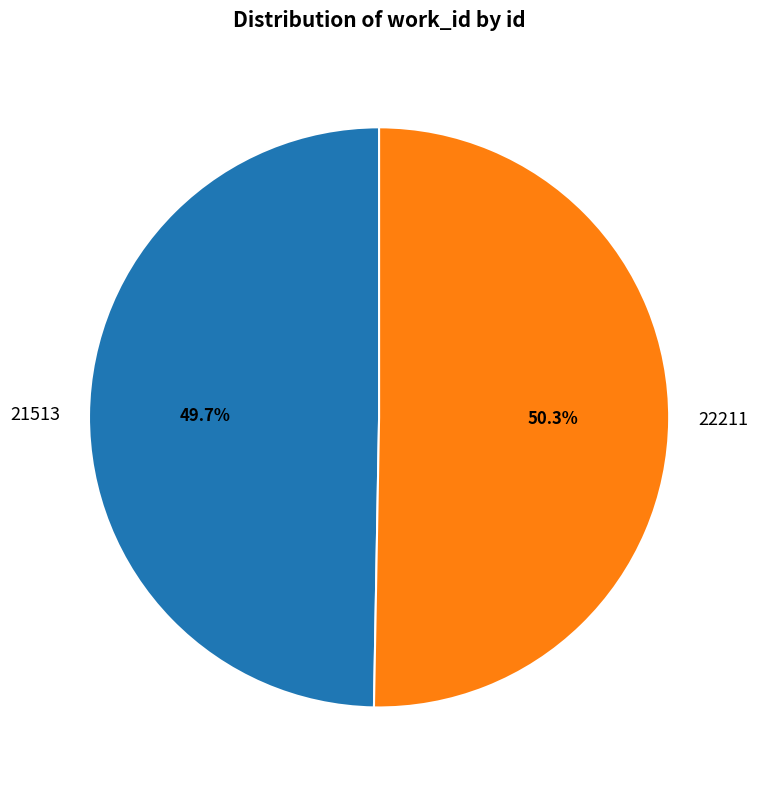

Approximately how many times larger is the value at 21513 compared to 22211?

1.0